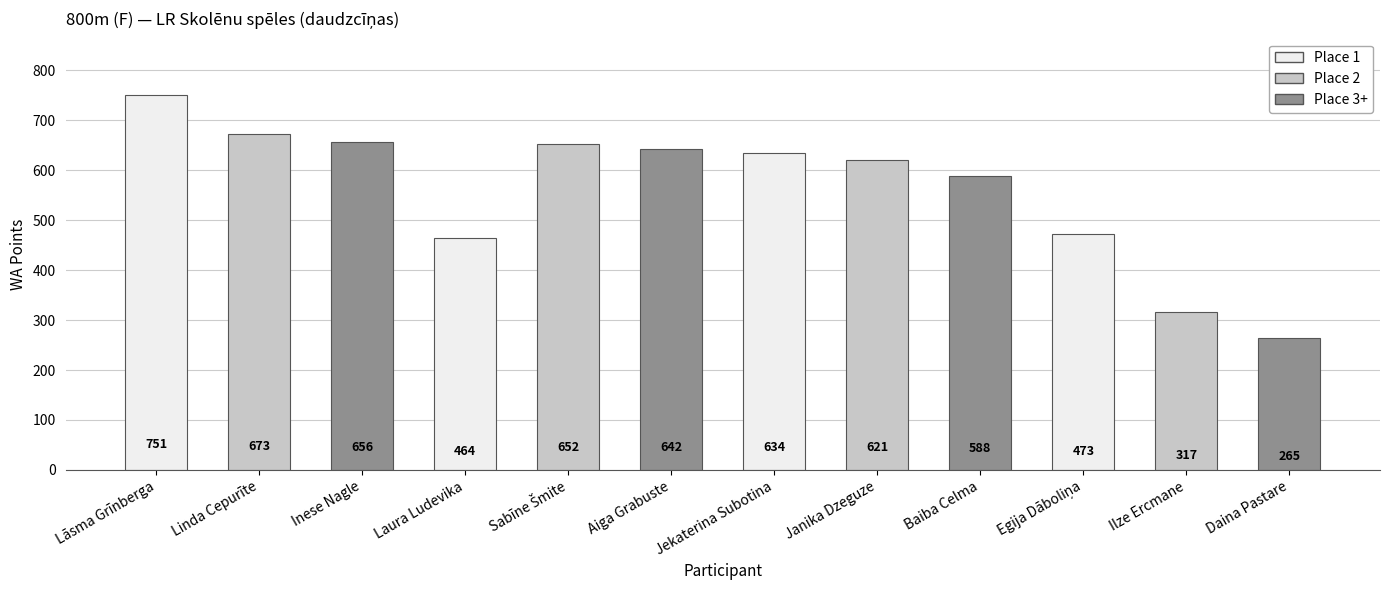

Reading right to left, what are all the values shown in this chart?

265	317	473	588	621	634	642	652	464	656	673	751